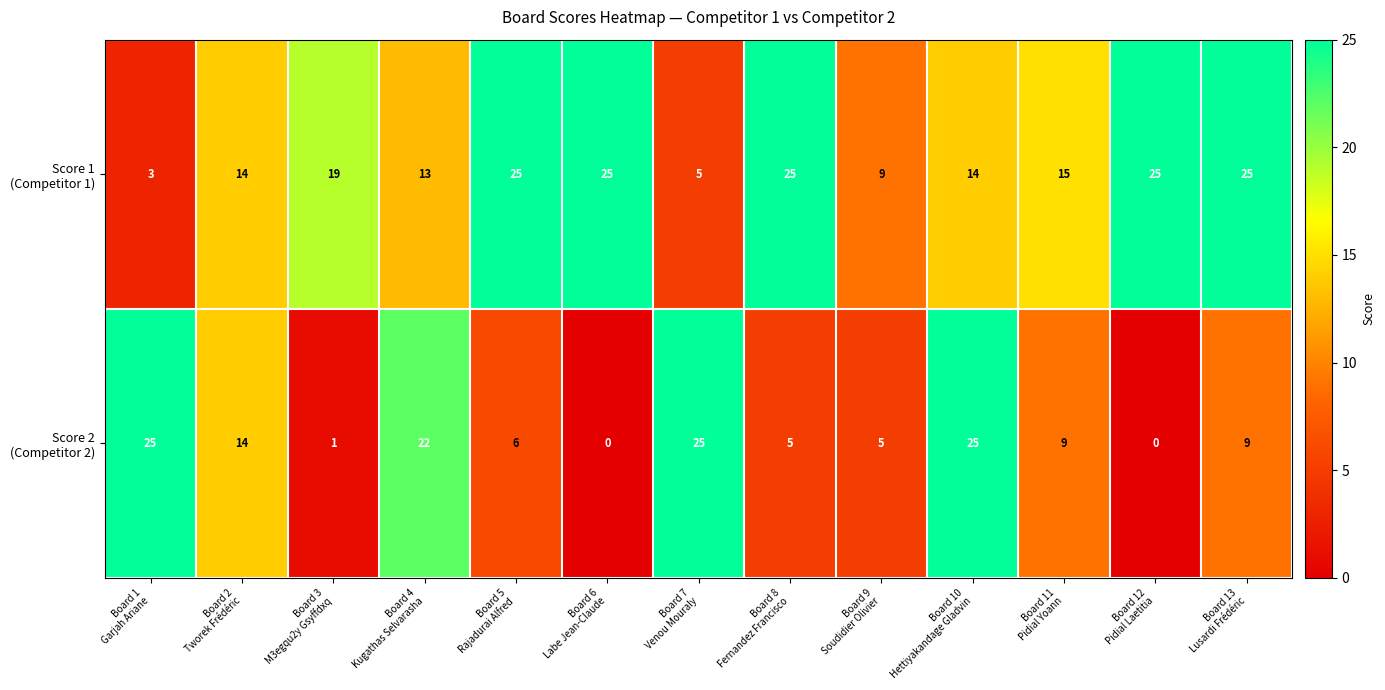

What is the greatest value displayed?

25